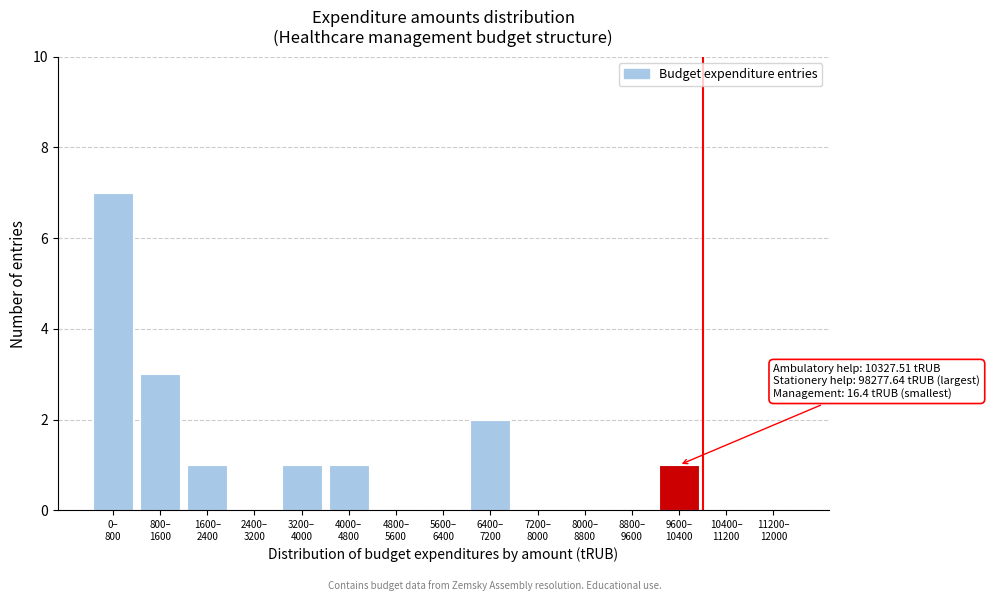

What is the maximum value shown in the chart?

7